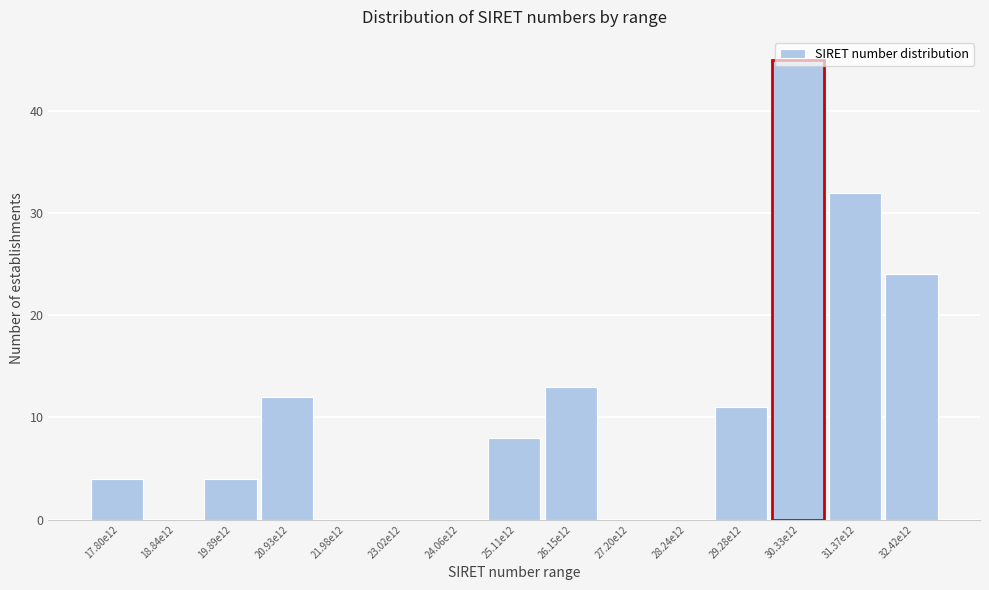

Which label corresponds to the largest value in the chart?

30.33e12